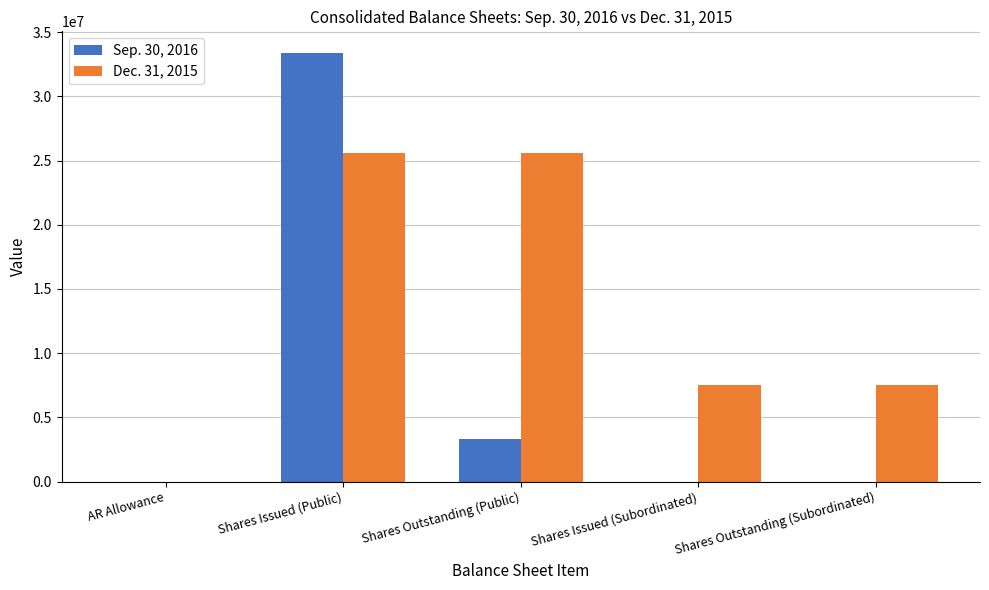

True or false: Sep. 30, 2016 has a value of 748980 at Shares Outstanding (Public).

False